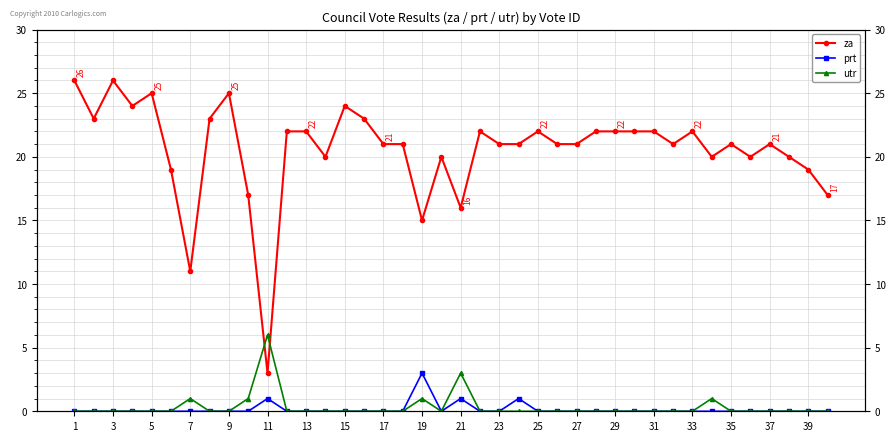

The utr series shows 0 at 15. True or false?

True